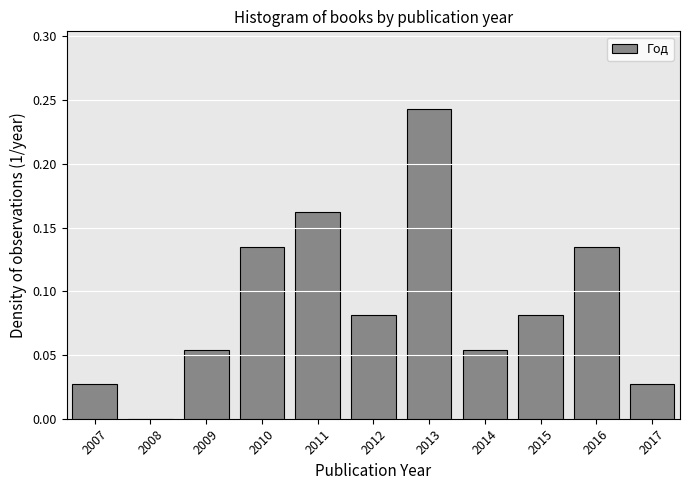

Reading left to right, transcribe this chart: for each bar, give the range it covers on the x-axis and its height. The values are not printed on the chart, so give them approximately, as read against the axis.

2006.5 to 2007.5: 0.025
2007.5 to 2008.5: 0
2008.5 to 2009.5: 0.055
2009.5 to 2010.5: 0.135
2010.5 to 2011.5: 0.160
2011.5 to 2012.5: 0.080
2012.5 to 2013.5: 0.245
2013.5 to 2014.5: 0.055
2014.5 to 2015.5: 0.080
2015.5 to 2016.5: 0.135
2016.5 to 2017.5: 0.025